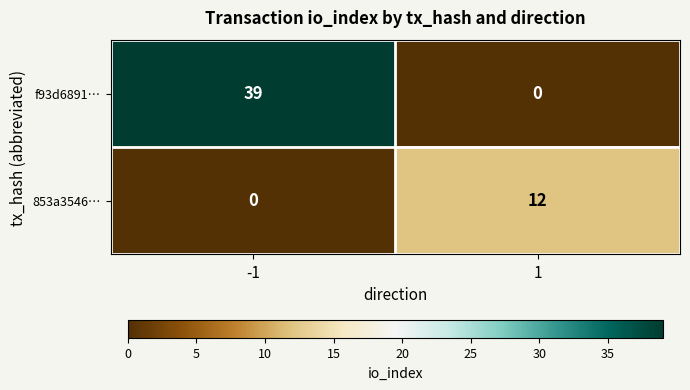

Reading right to left, extract all data points from this chart.

f93d6891…: 1=0	-1=39
853a3546…: 1=12	-1=0